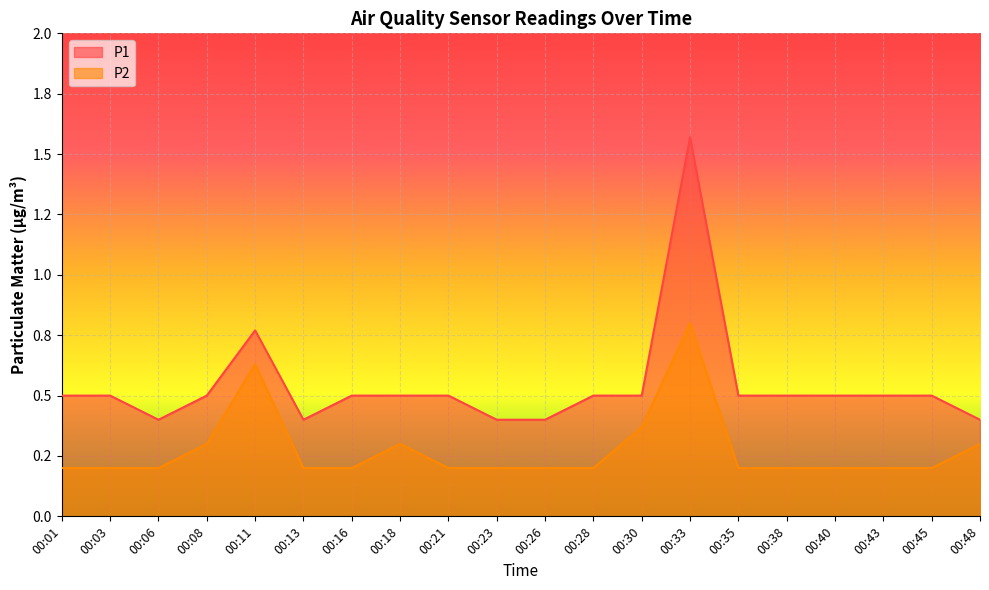

At which category does the chart reach its minimum across all series?

00:01